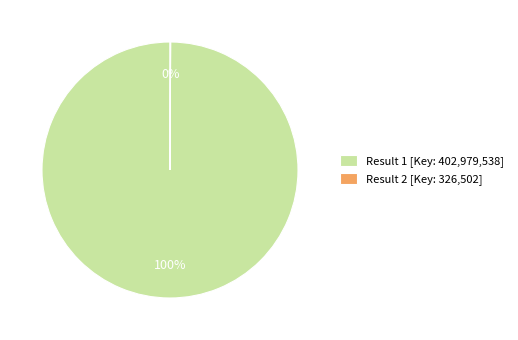

To the nearest percent, what portion does Result 1 [Key: 402,979,538] represent?

100%